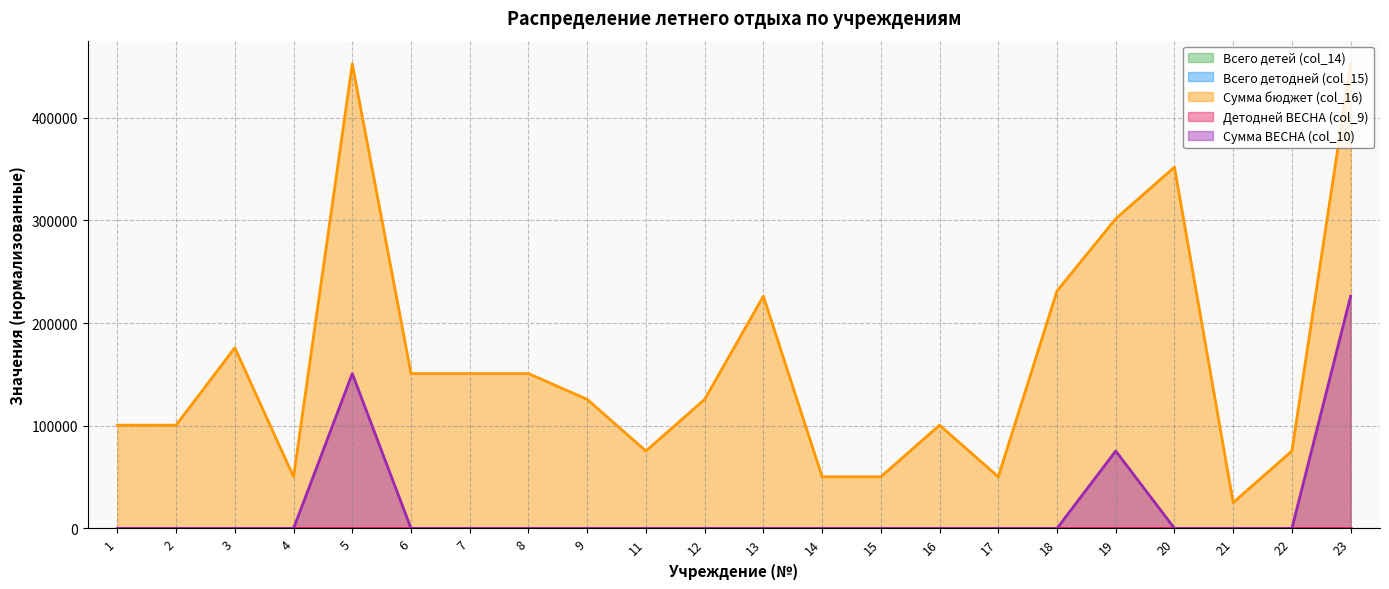

True or false: Детодней ВЕСНА (col_9) and Сумма бюджет (col_16) cross at least once.

False